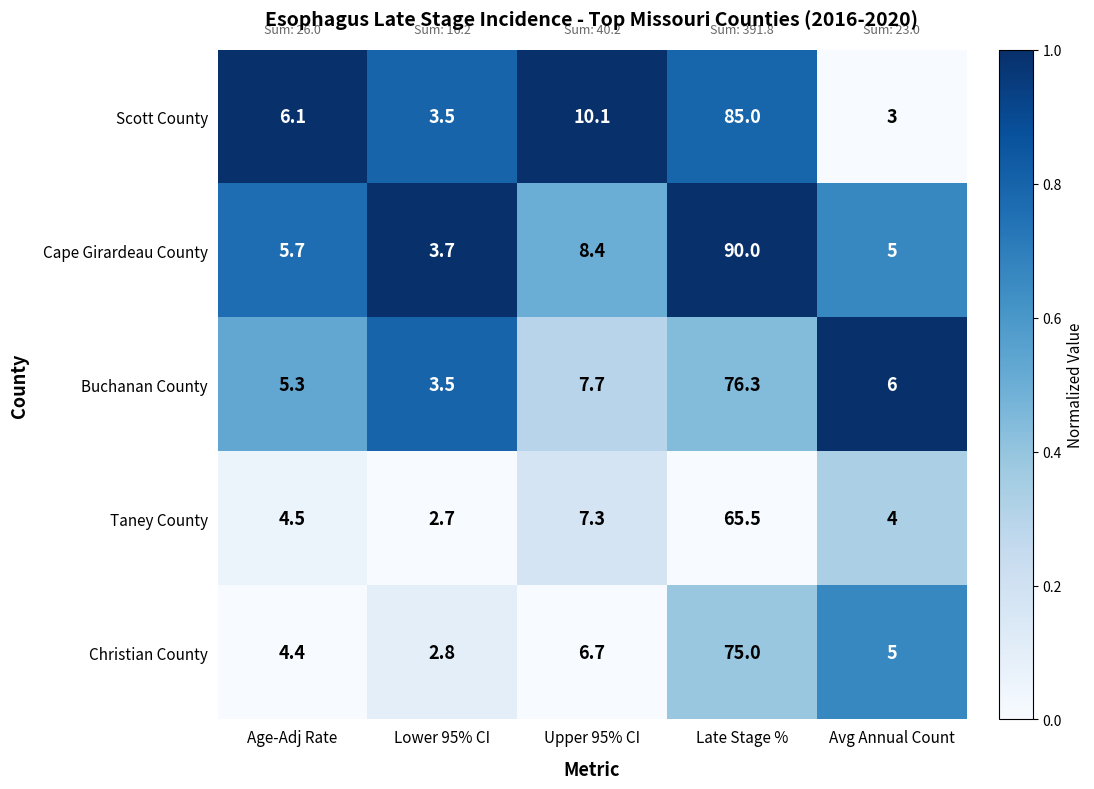

True or false: Scott County has a value of 3.2 at Age-Adj Rate.

False